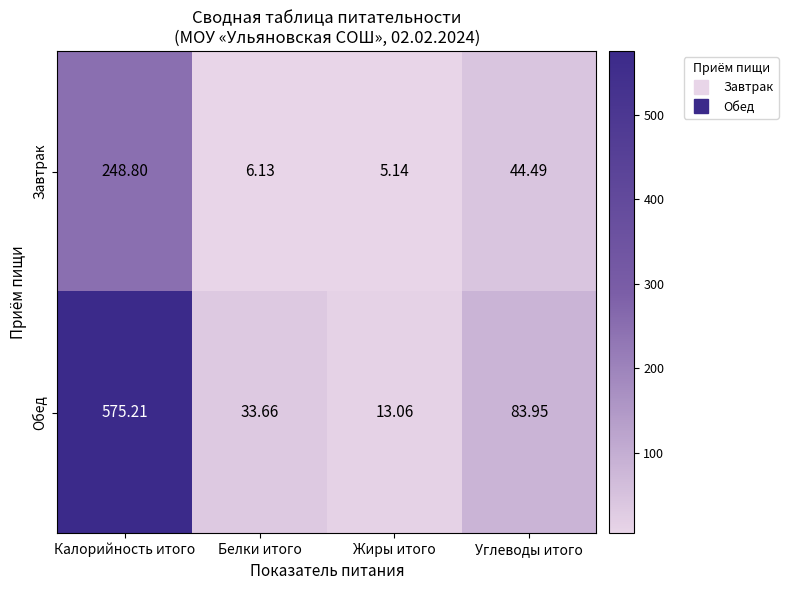

At which category is the sum across all series the highest?

Калорийность итого